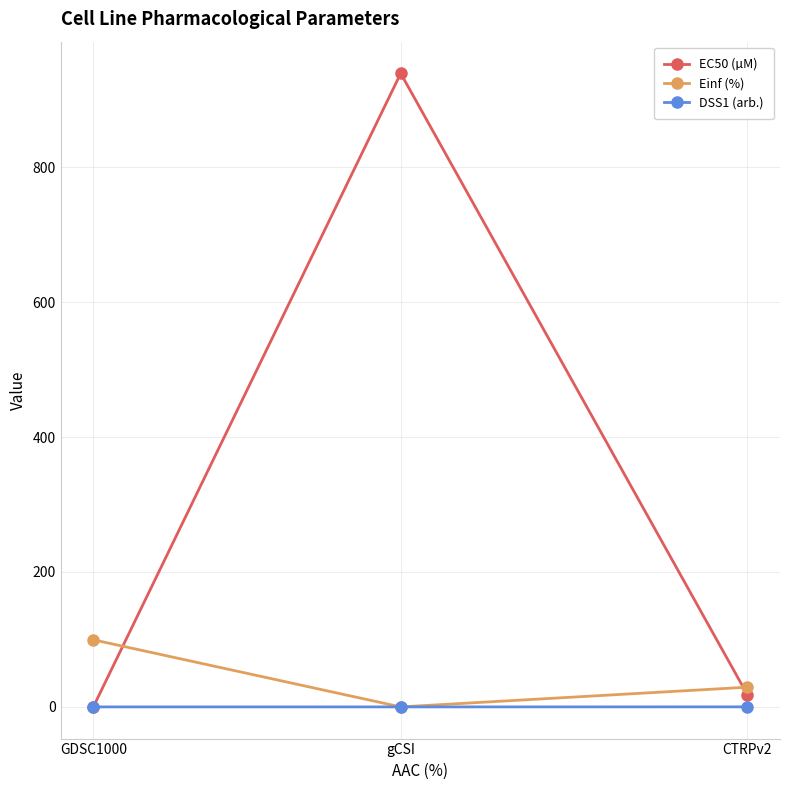

True or false: Einf (%) has a value of 145.4 at GDSC1000.

False